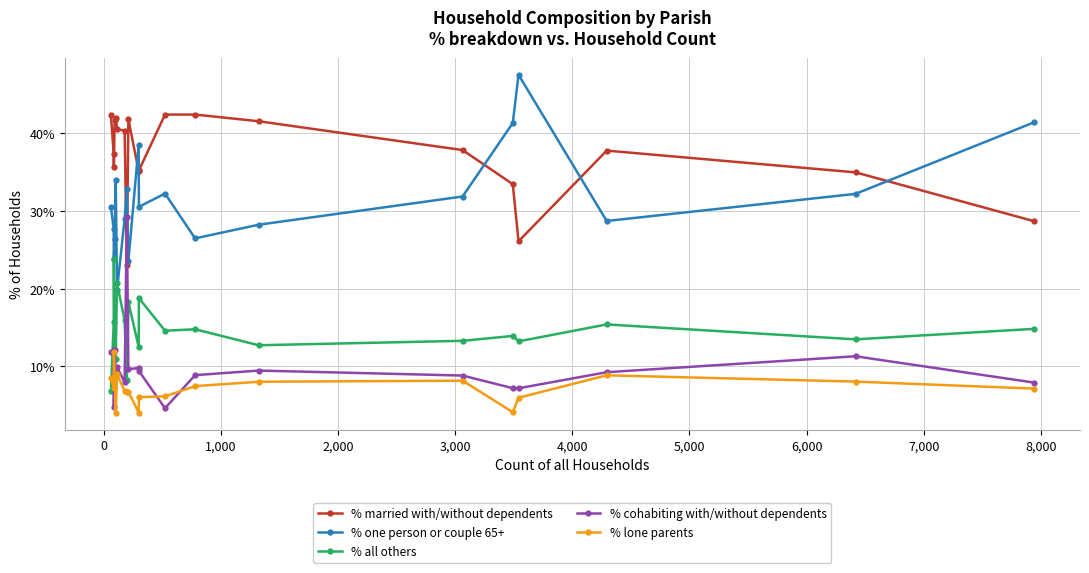

What is the highest value of the % all others series?

23.8